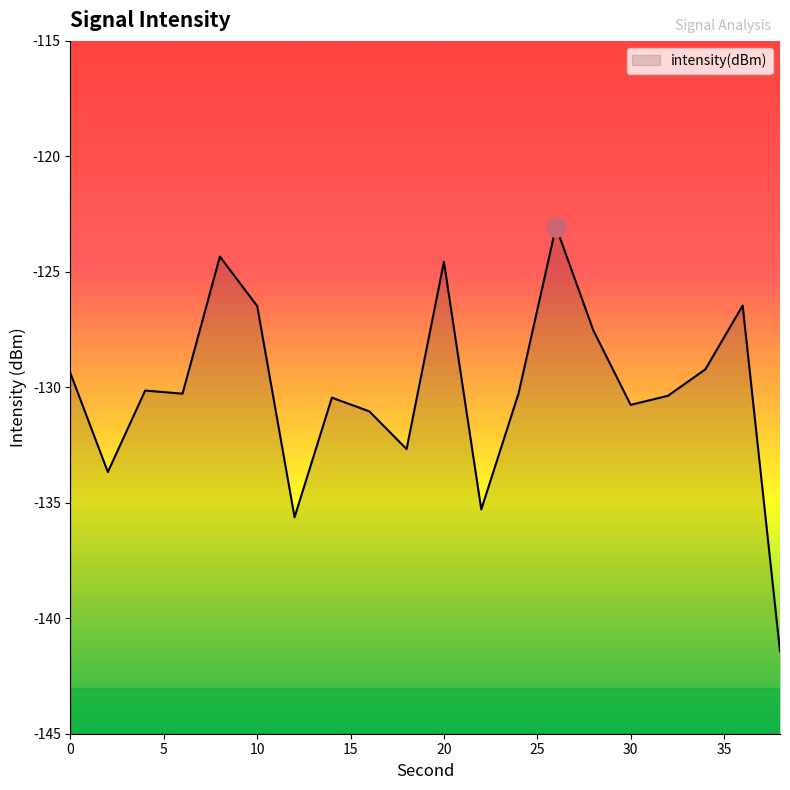

What is the difference between the values at 13 and 19?

18.4